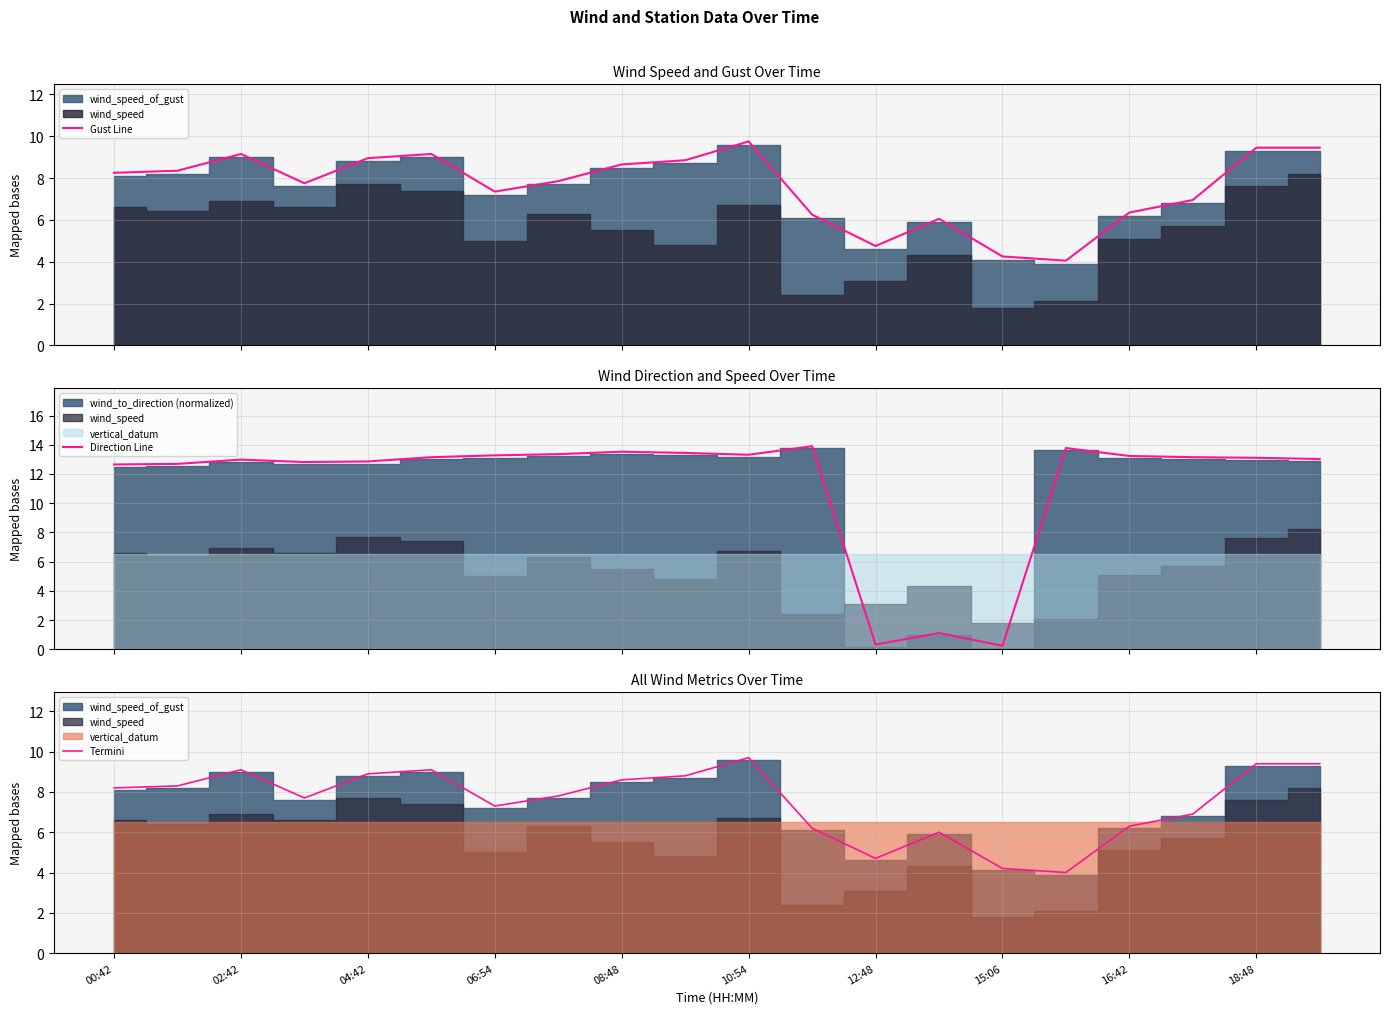

Rank the series by their maximum value, from highest to lowest.

Direction Line, Gust Line, Termini